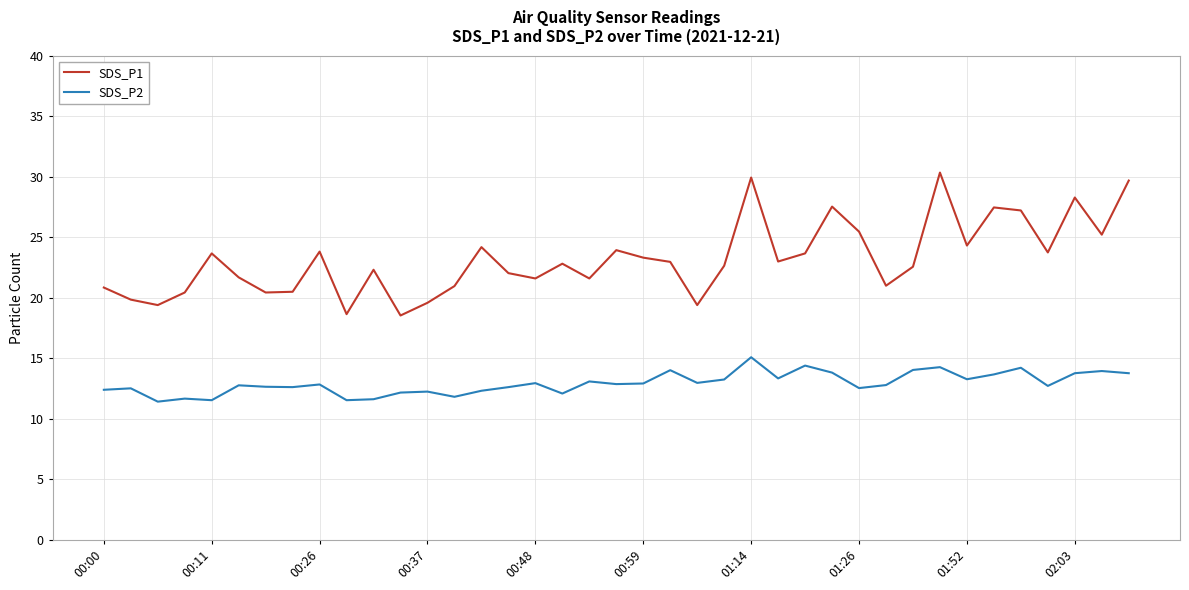

At how many categories does at least one series exceed 25?

9